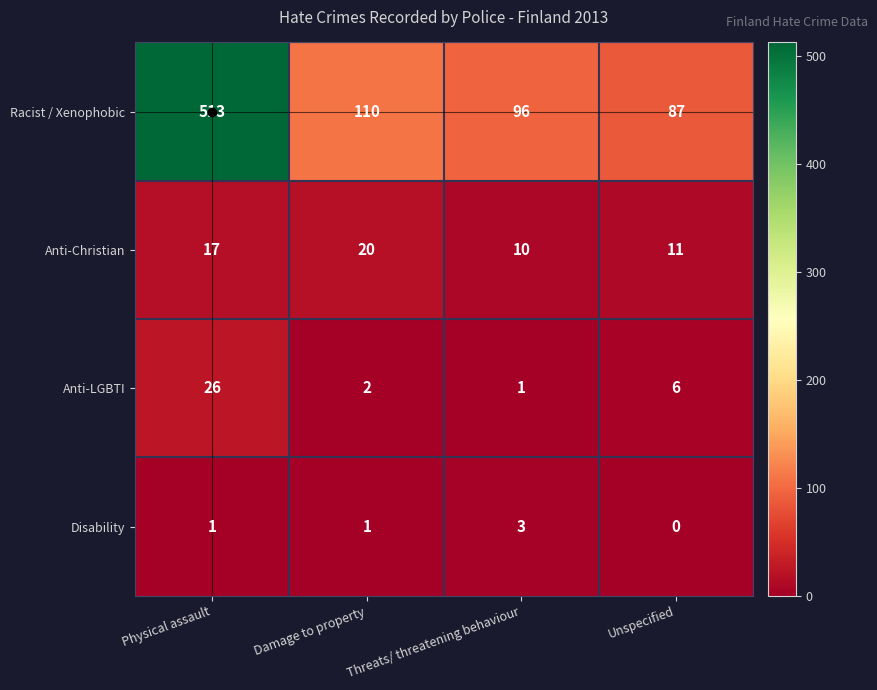

The Anti-LGBTI series shows 26 at Physical assault. True or false?

True